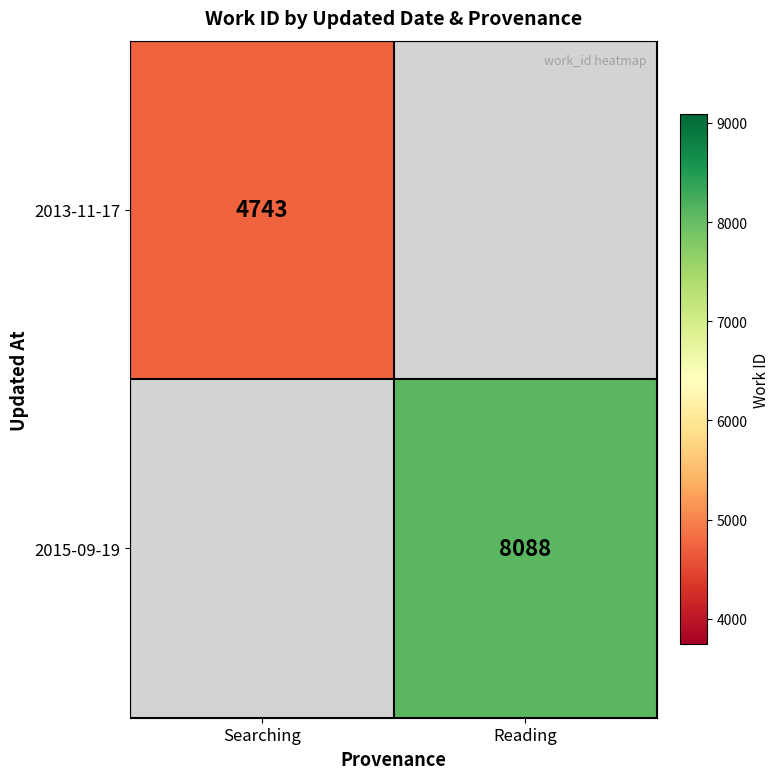

The value of 2015-09-19 at Reading is 11569. True or false?

False